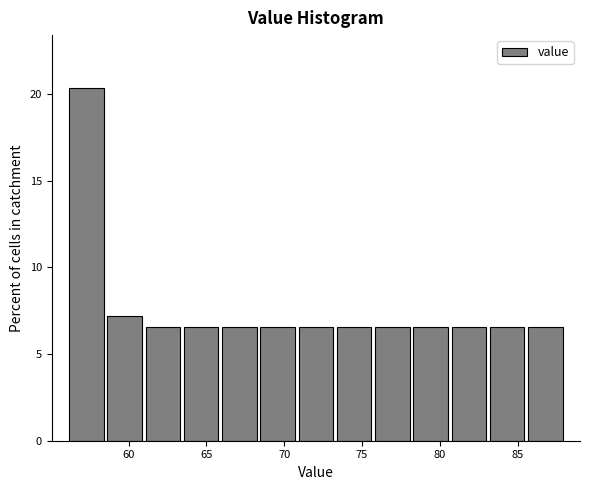

What is the height of the bar covering 68.5 to 71.0 on the x-axis? Neither the bar edges nor the heights are printed on the chart, so give them approximately, as read against the axes.

6.5